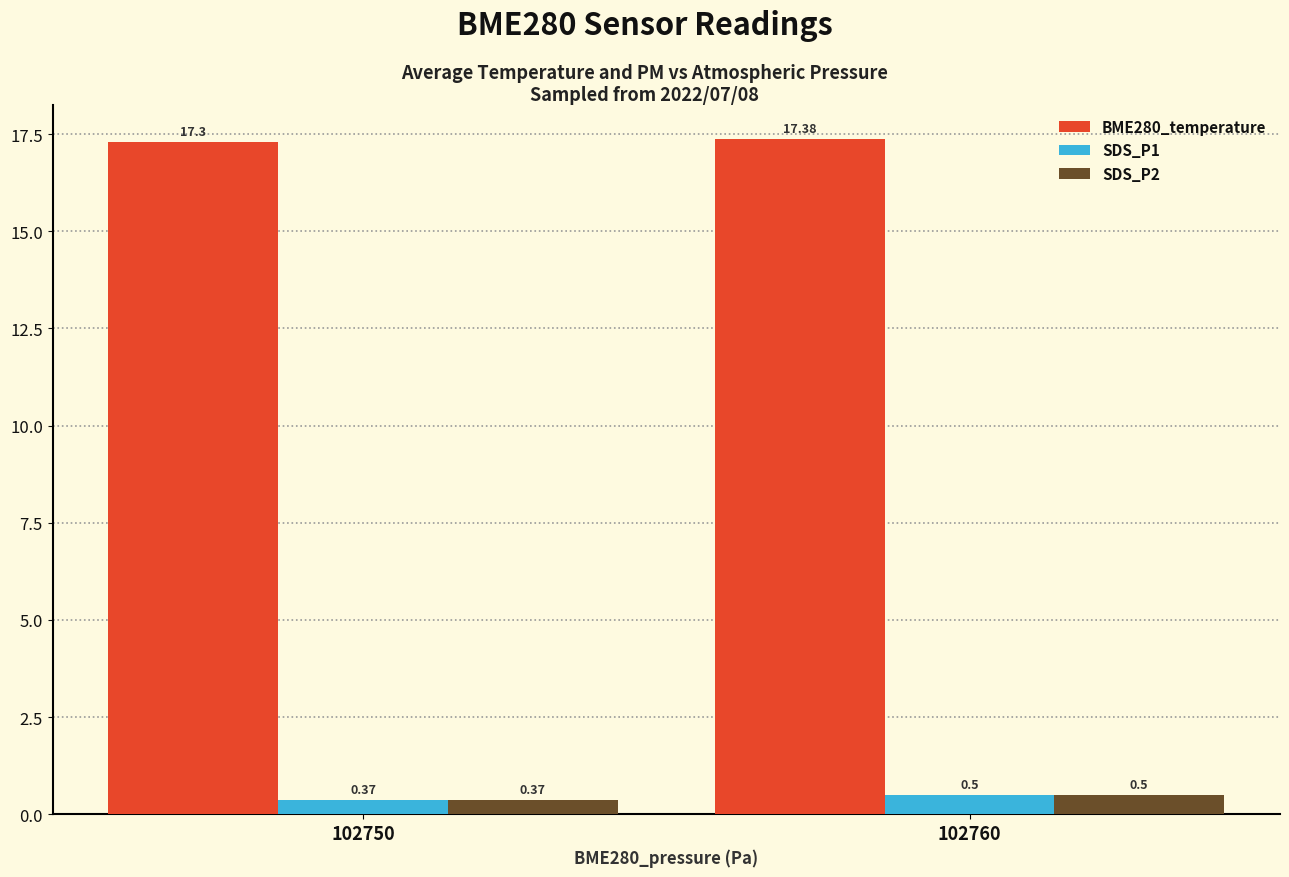

What is the approximate value of BME280_temperature at 102760?

17.4